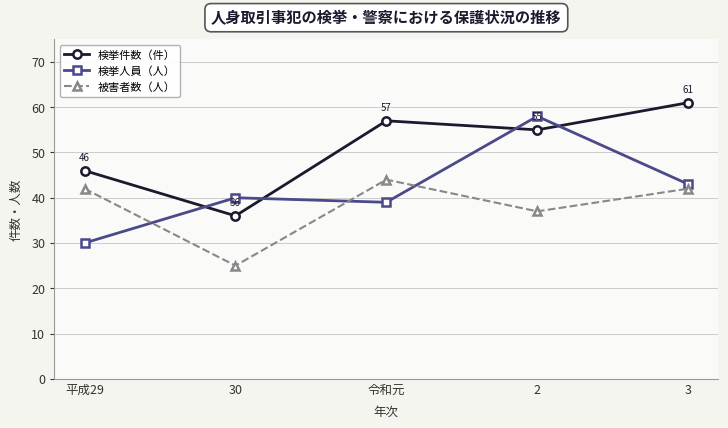

Reading left to right, transcribe all the data shown in this chart.

検挙件数（件）: 平成29=46	30=36	令和元=57	2=55	3=61
検挙人員（人）: 平成29=30	30=40	令和元=39	2=58	3=43
被害者数（人）: 平成29=42	30=25	令和元=44	2=37	3=42